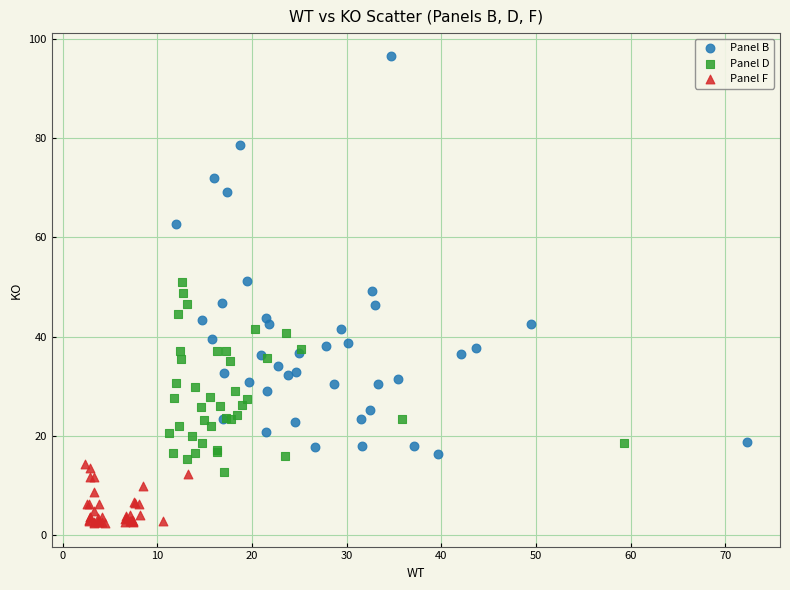

Which series reaches the minimum Y coordinate?

Panel F